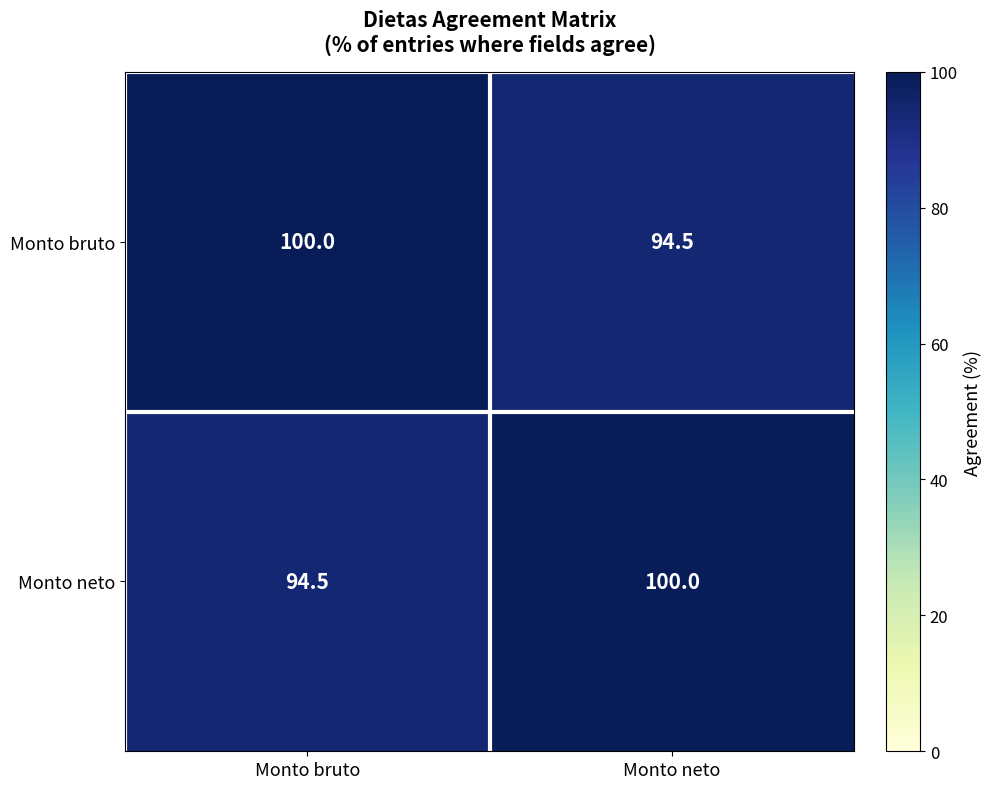

What is the spread (max minus min) of values at Monto bruto?

5.5